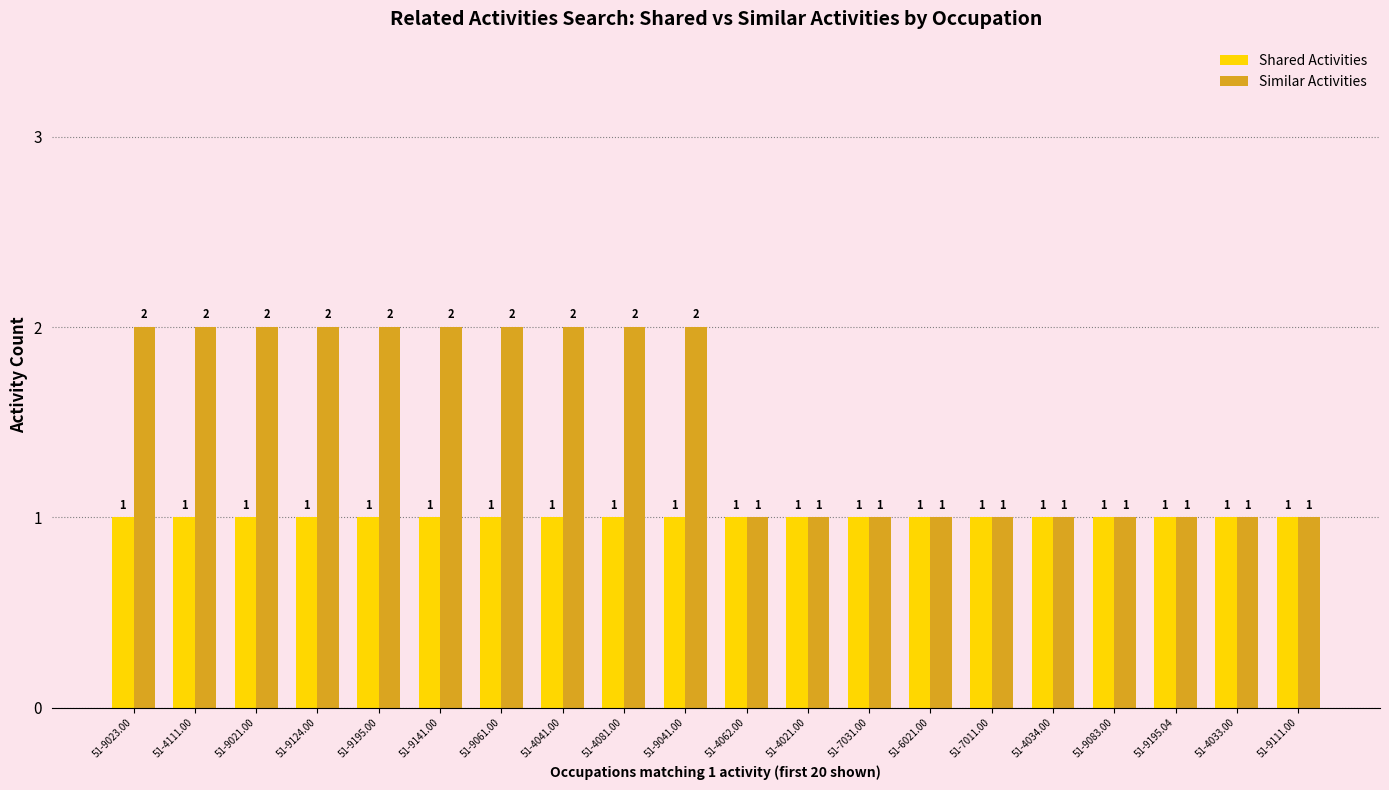

True or false: Similar Activities has a value of 2 at 51-9124.00.

True